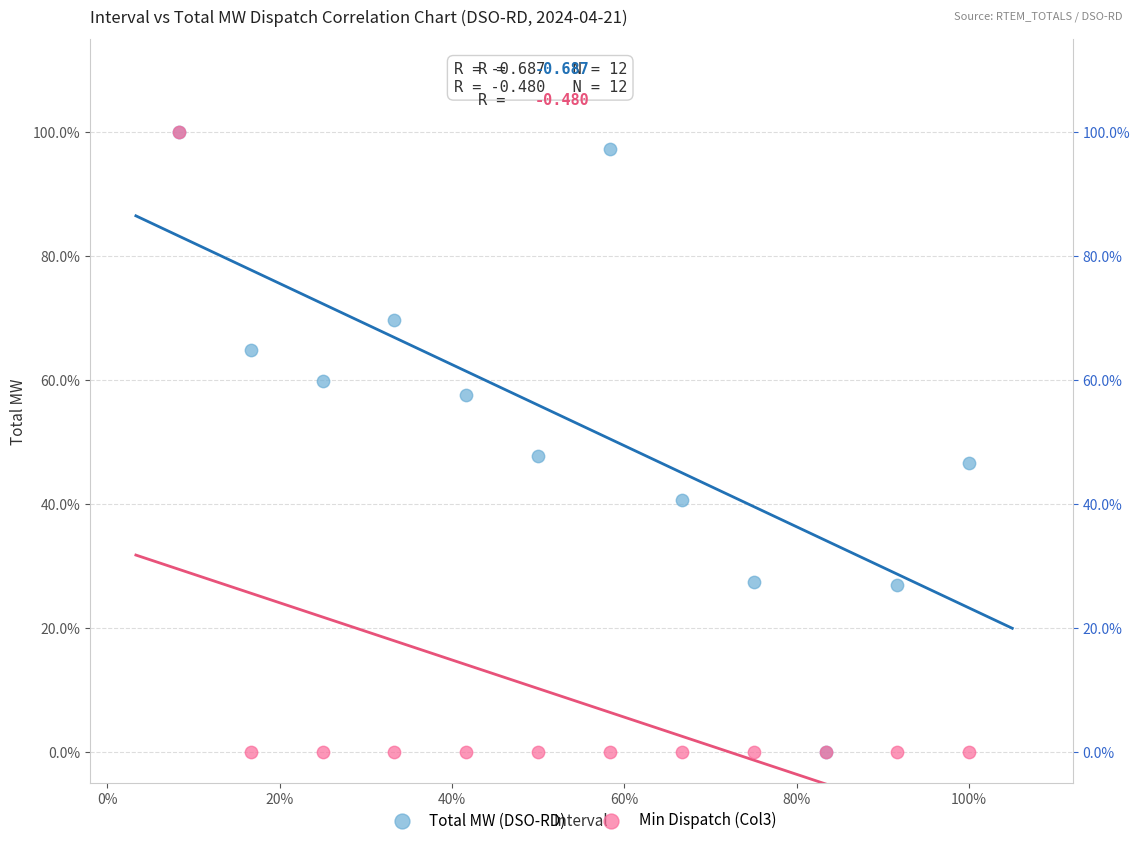

What are all the series names shown in the legend?

Total MW (DSO-RD), Min Dispatch (Col3)